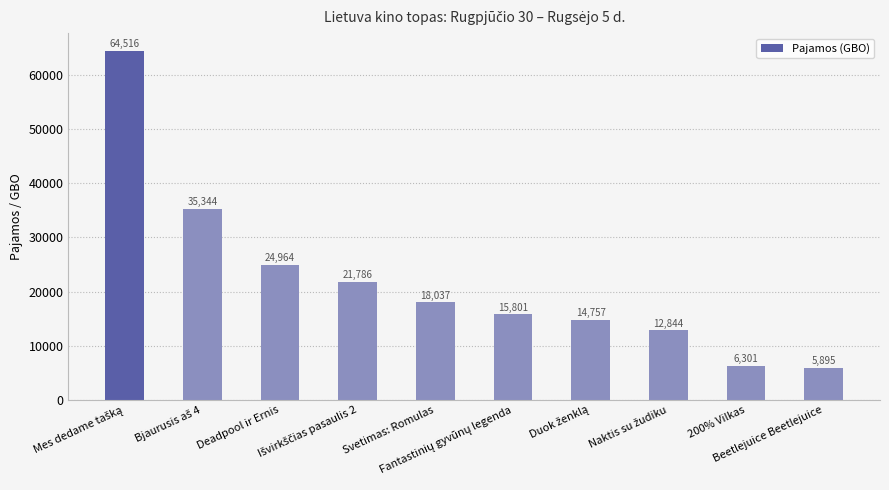

What is the greatest value displayed?

64516.5